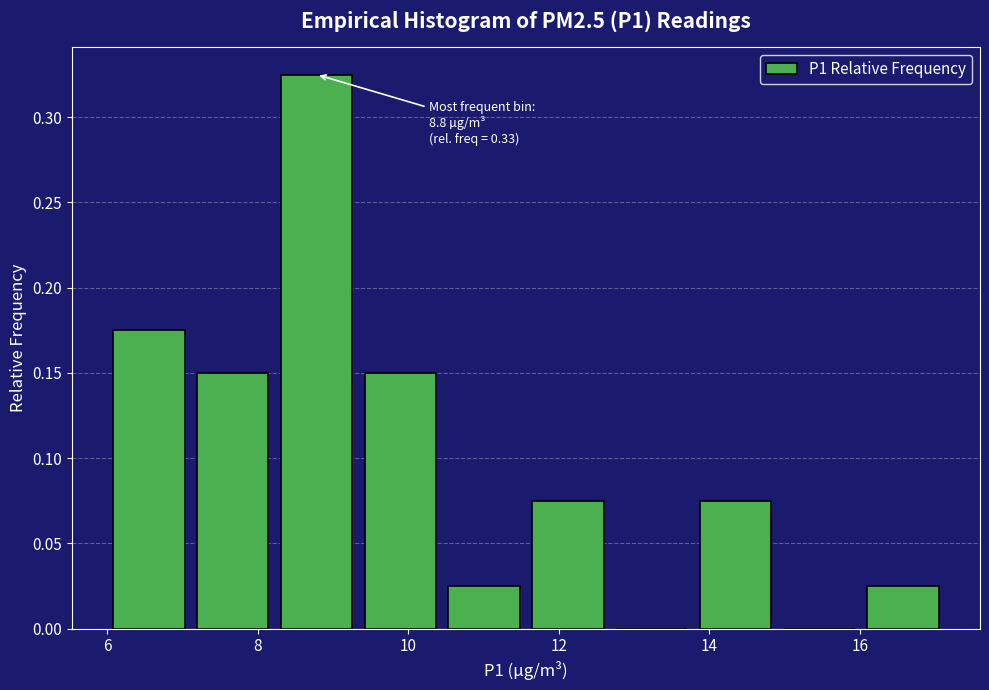

Which range on the x-axis has the tallest bar?

8.2 to 9.4